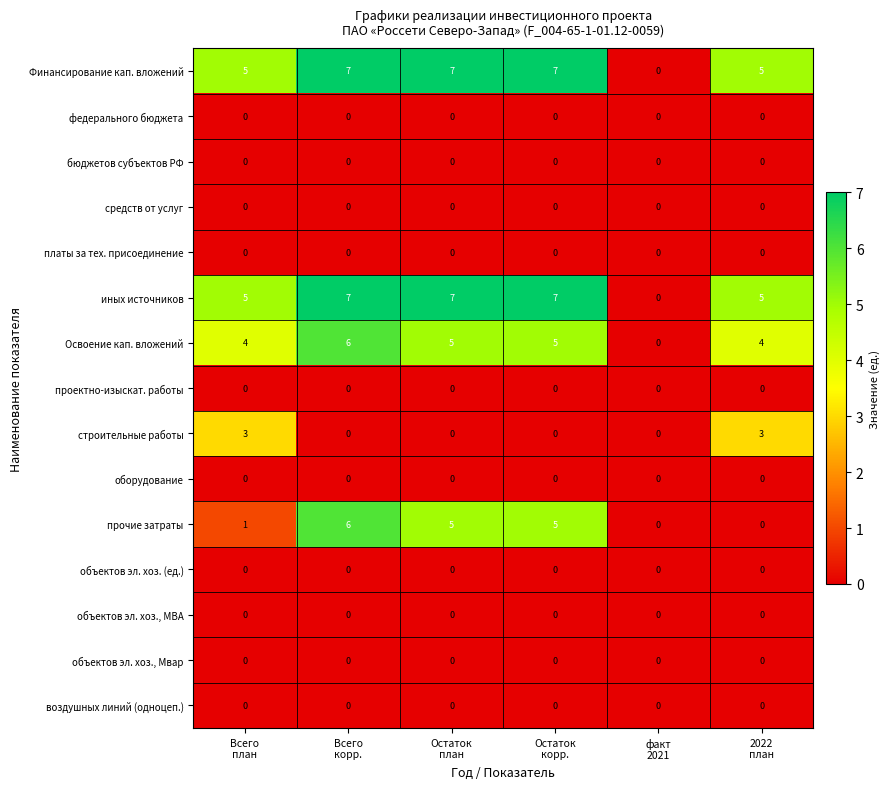

How many series are shown in this chart?

15